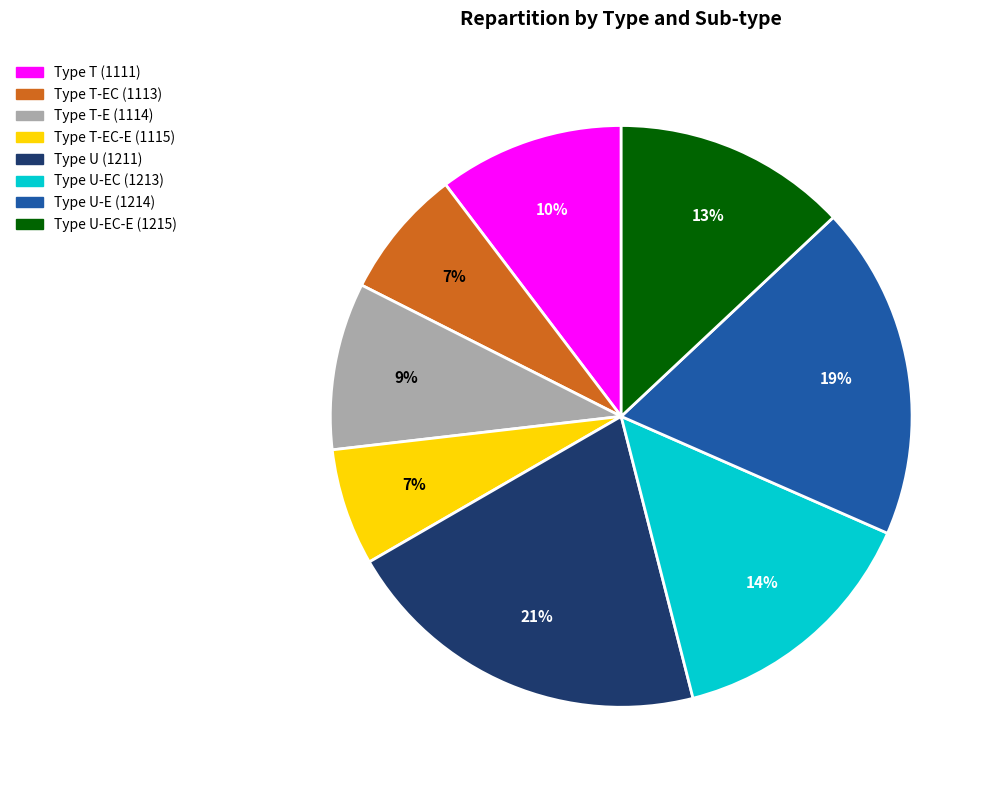

To the nearest percent, what is the average slice percentage?

12%